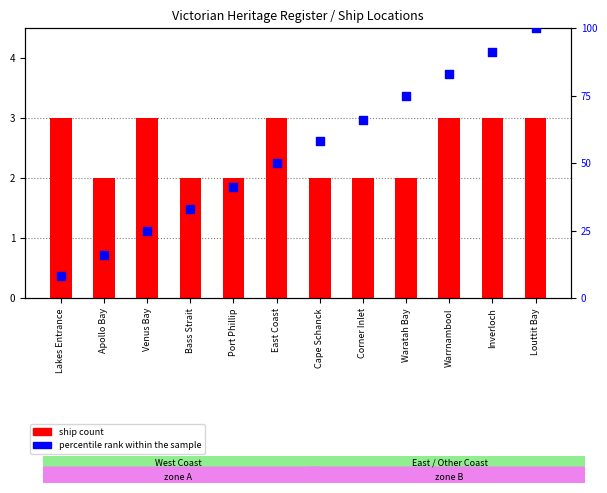

At which category is the sum across all series the highest?

Louttit Bay